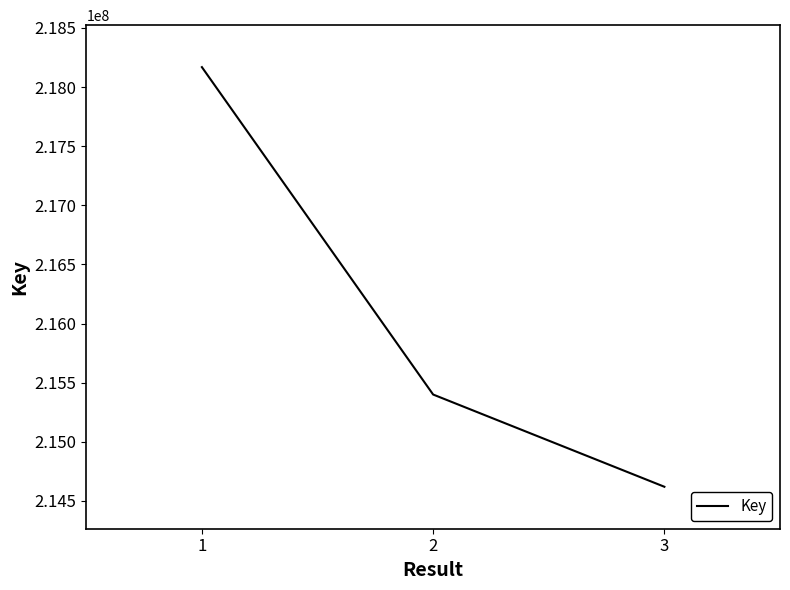

What is the approximate value at 2, to the nearest 100?

215400000